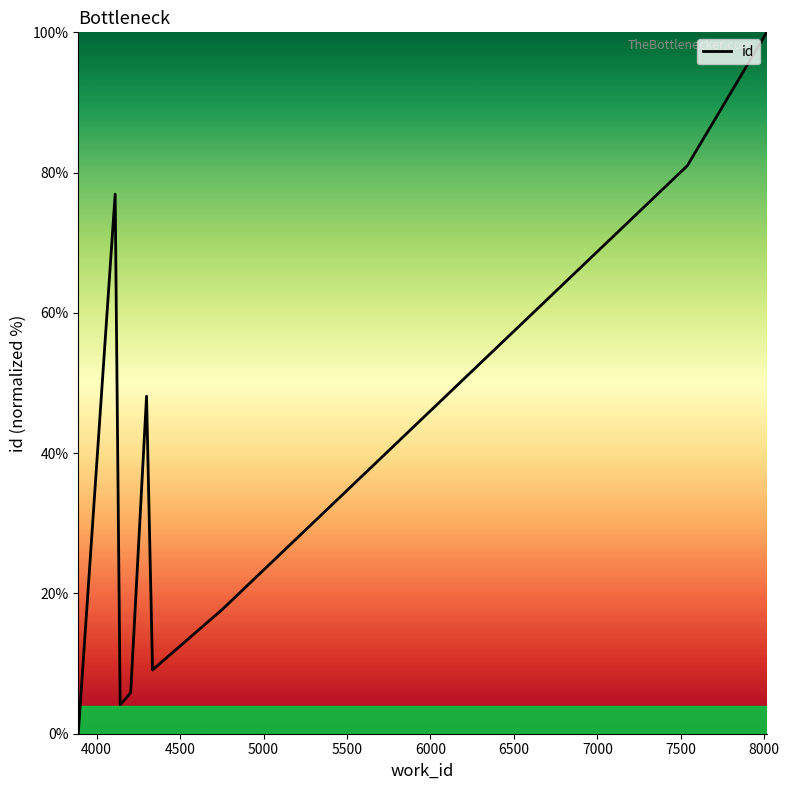

What is the maximum value shown in the chart?

100.0